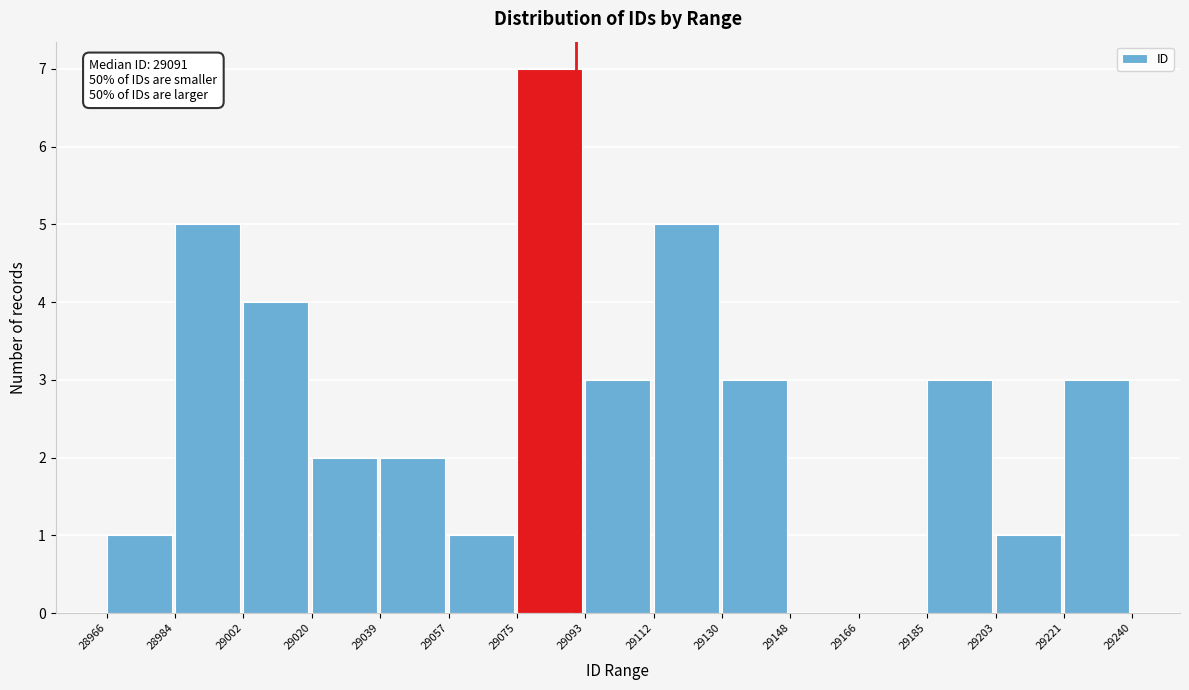

Which range on the x-axis has the tallest bar?

29075 to 29093